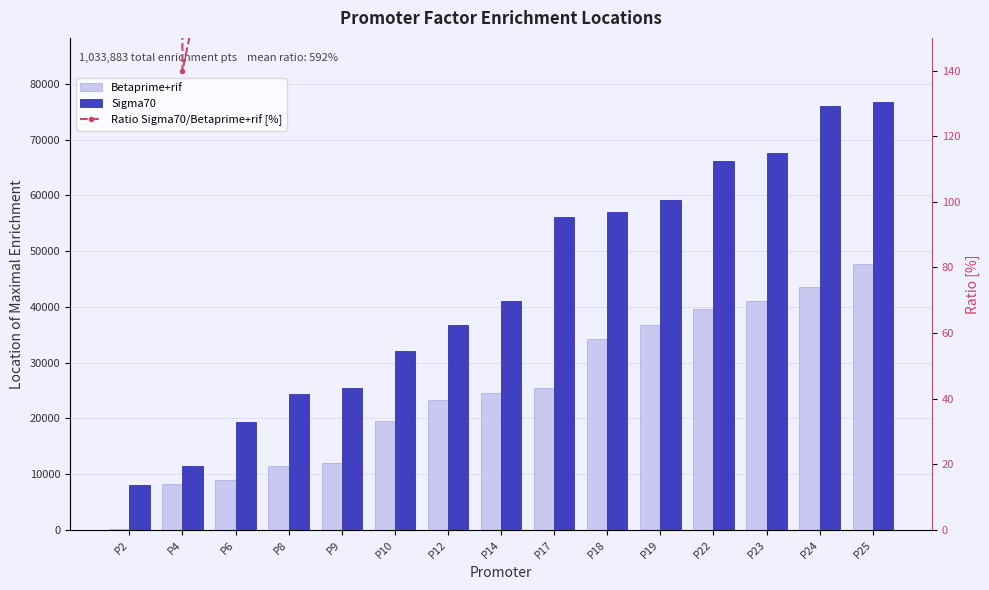

What is the value of the Betaprime+rif bar at the 9th from the left?

25420.0